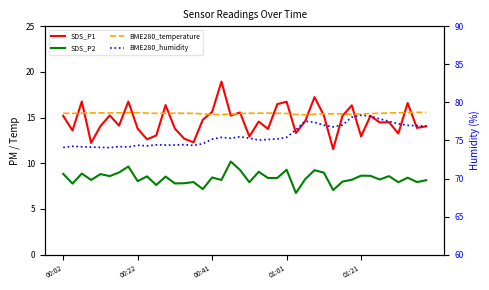

At which category does the chart reach its peak across all series?

01:21